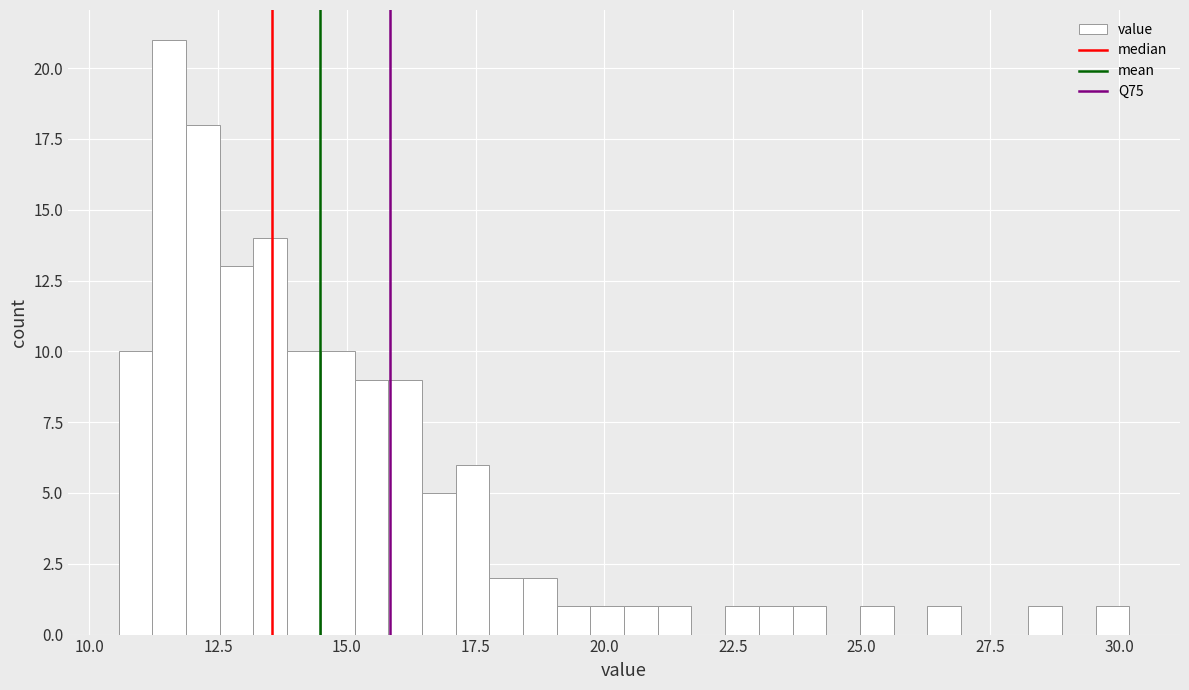

Around what value on the x-axis is the tallest bar? Give the approximate position of its centre, as read against the axis.

11.5